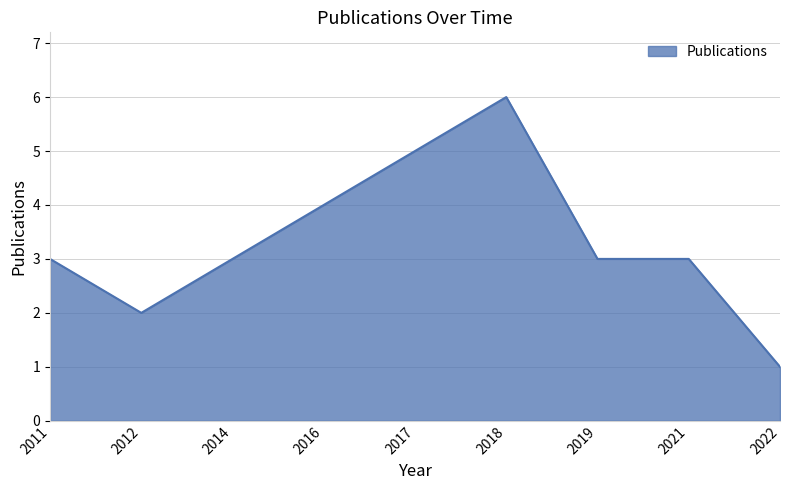

Which label corresponds to the smallest value in the chart?

2022